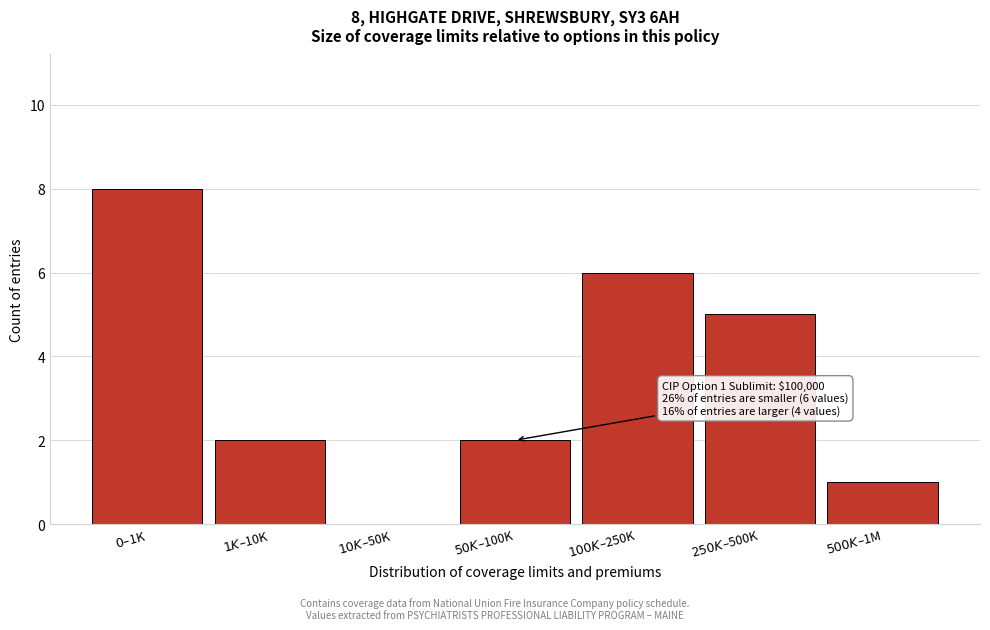

What is the maximum value shown in the chart?

8